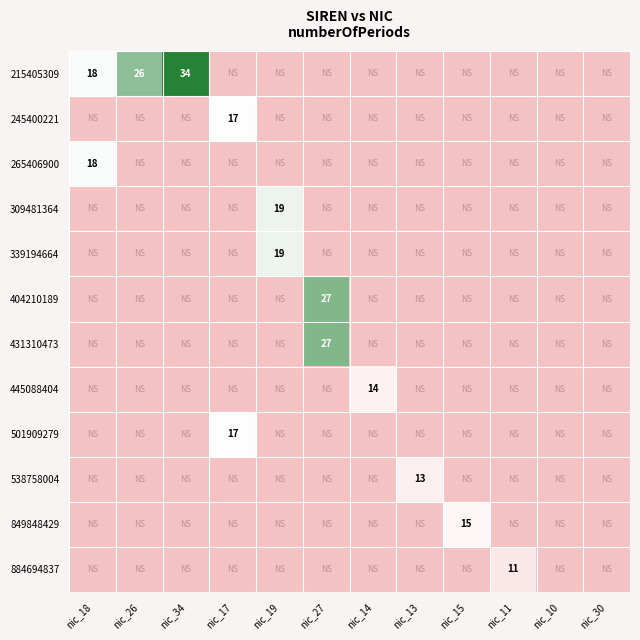

Is it true that 431310473 equals 27 at nic_27?

True